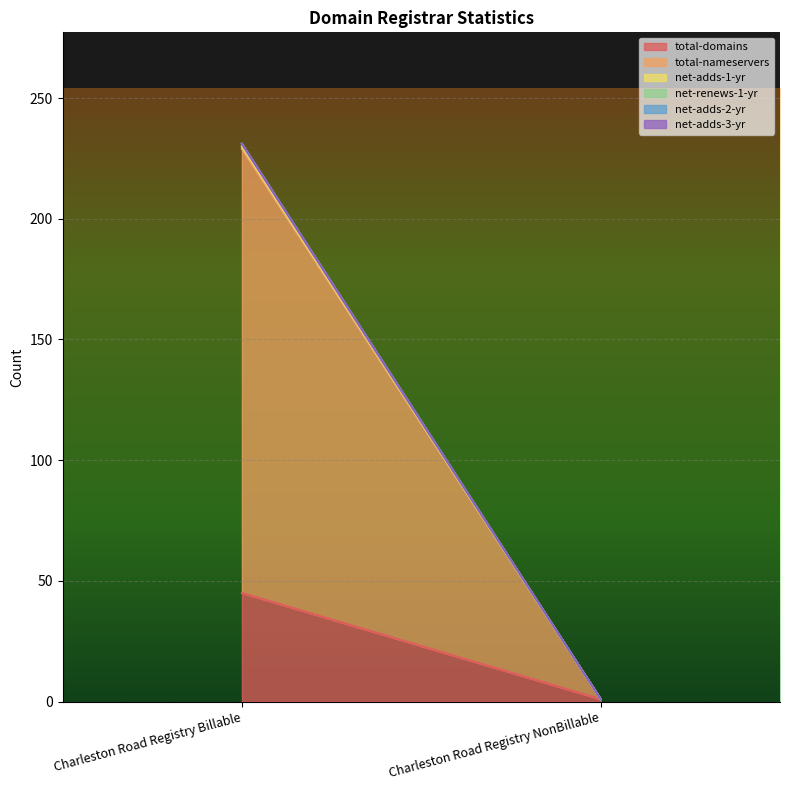

Does the chart display data point markers on the line(s)?

No